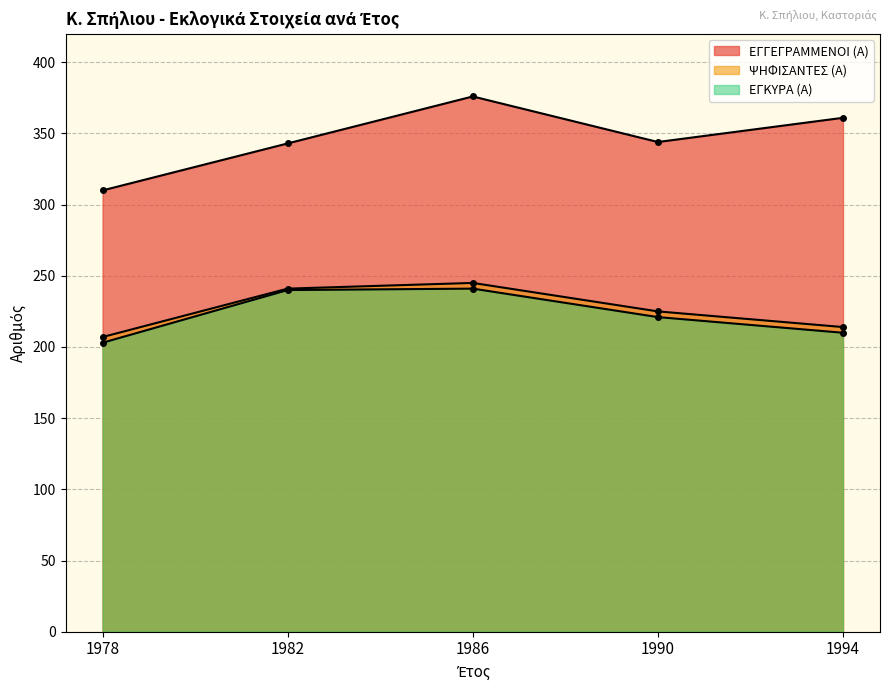

What are all the series names shown in the legend?

ΕΓΓΕΓΡΑΜΜΕΝΟΙ (Α), ΨΗΦΙΣΑΝΤΕΣ (Α), ΕΓΚΥΡΑ (Α)